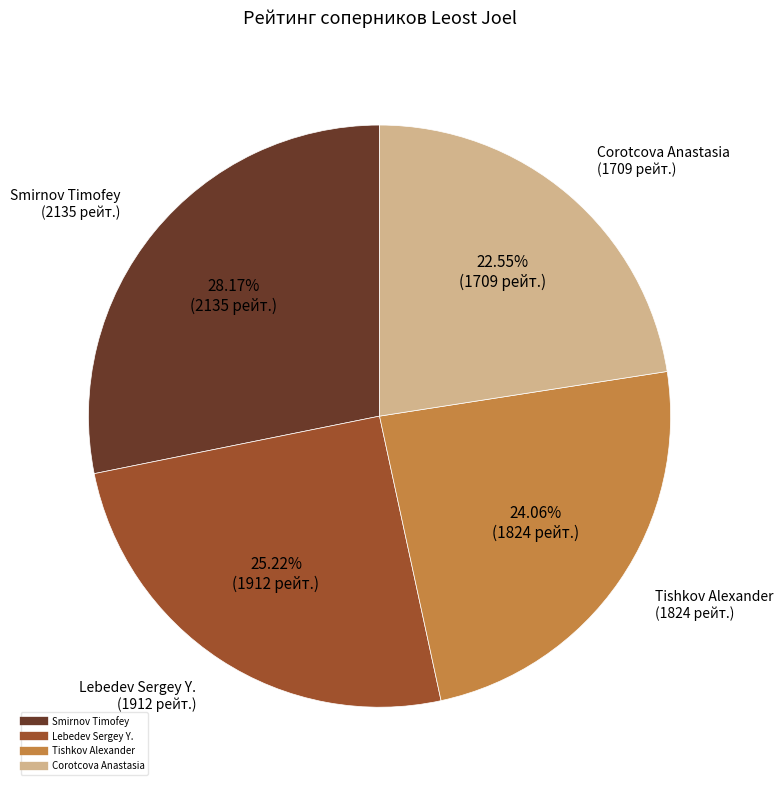

Is there any slice that represents more than half of the pie?

No